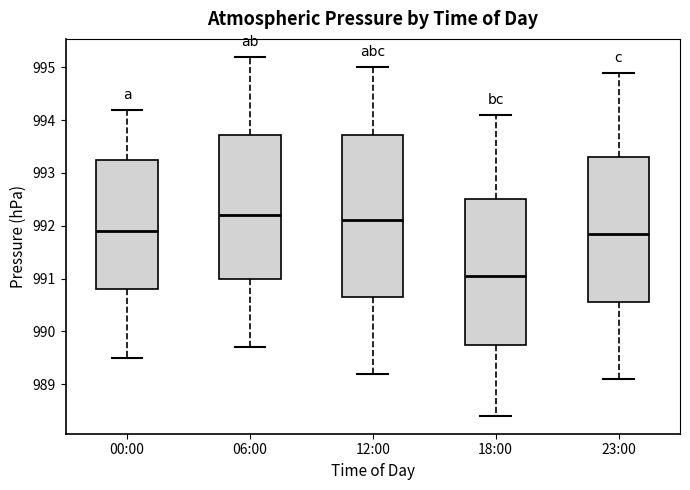

Where is the upper edge of the box for 23:00 on the y-axis? The values are not printed on the chart, so give them approximately, as read against the axis.

993.3